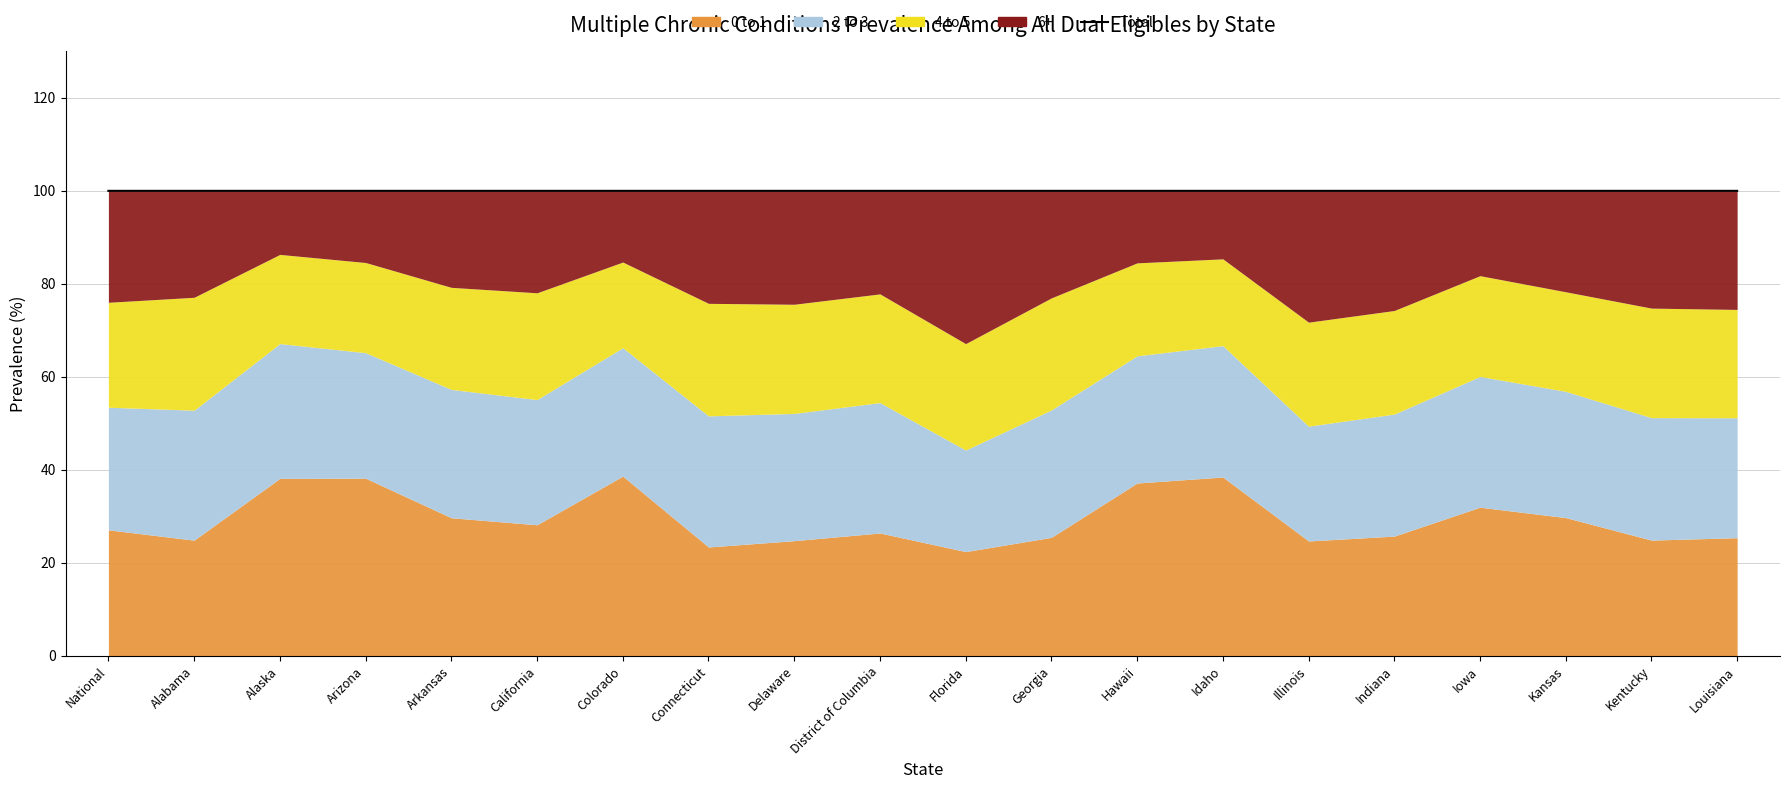

How many categories are shown in the chart?

20